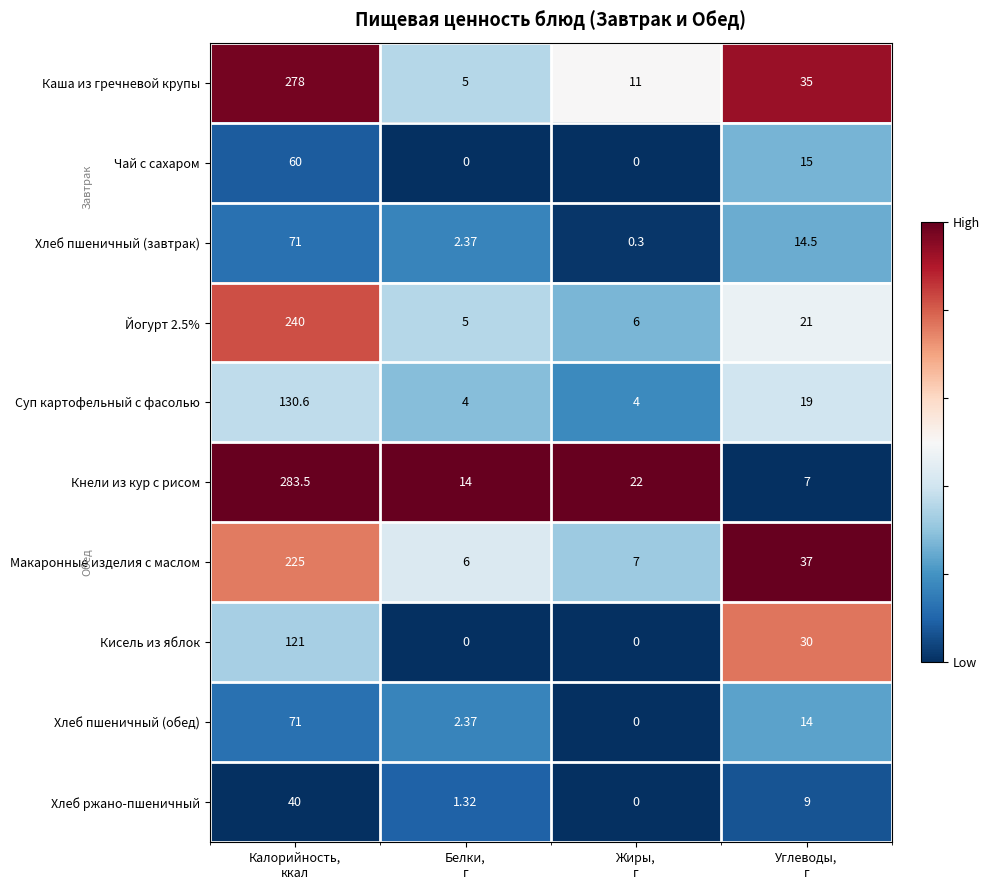

How many data points does each series have?

4